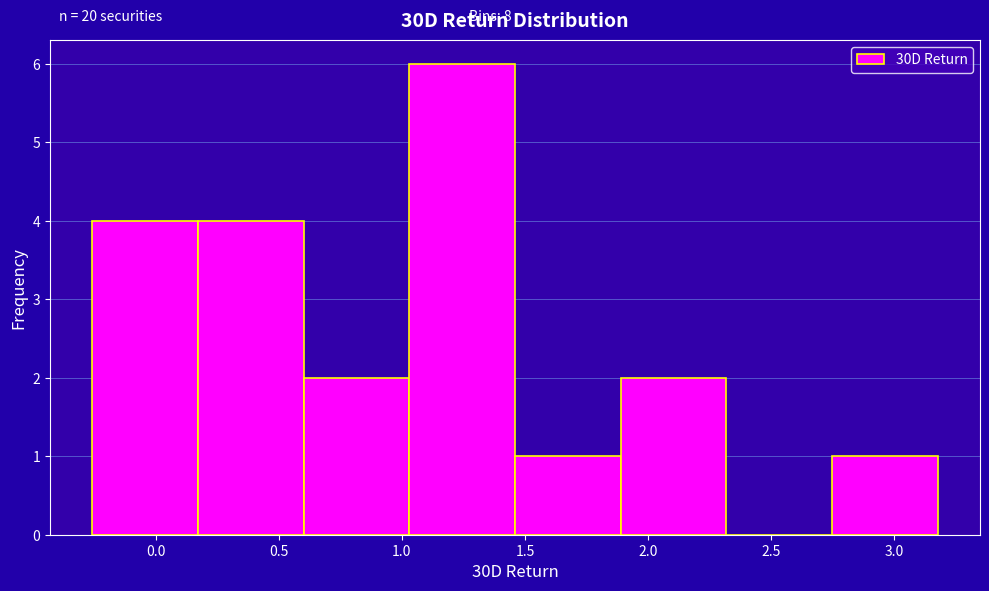

Over which range of the x-axis is the bar tallest?

1.05 to 1.45